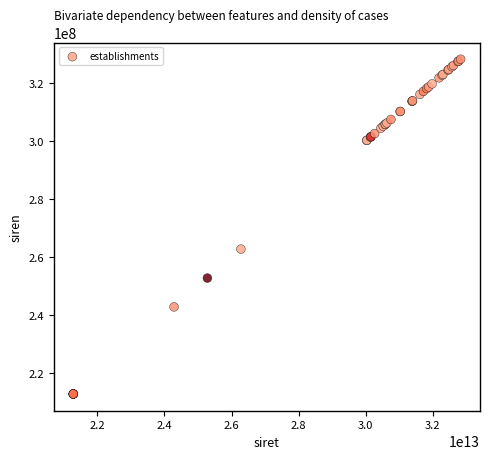

What Y value in the scatter plot is closest to 270568851?

262802879